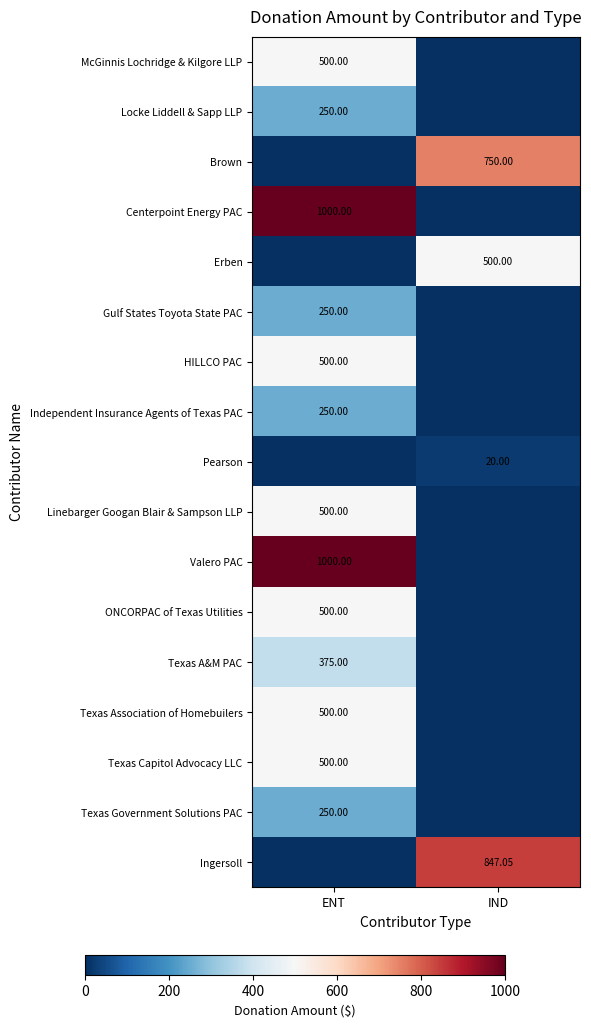

At which category does the chart reach its minimum across all series?

IND